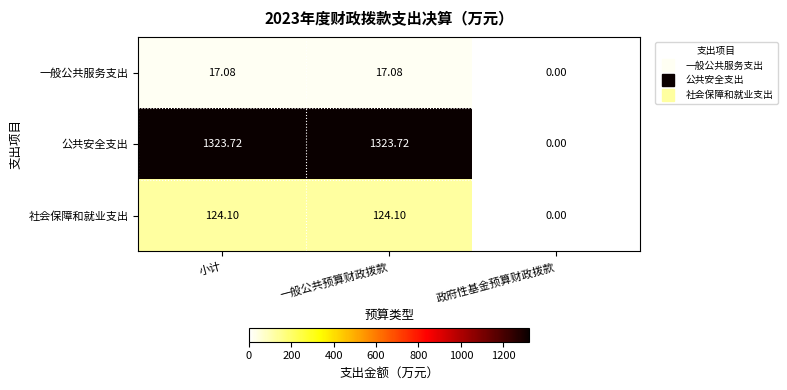

Which series changed the most between 小计 and 政府性基金预算财政拨款?

公共安全支出